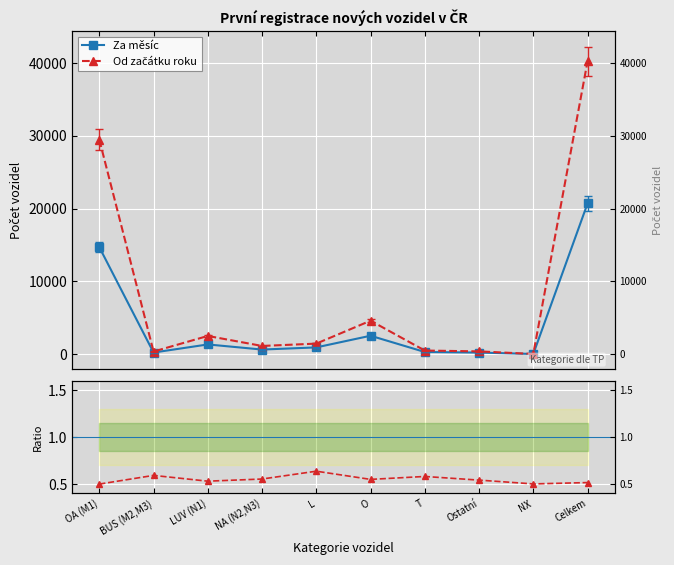

Which series has the largest range (max minus min)?

Od začátku roku